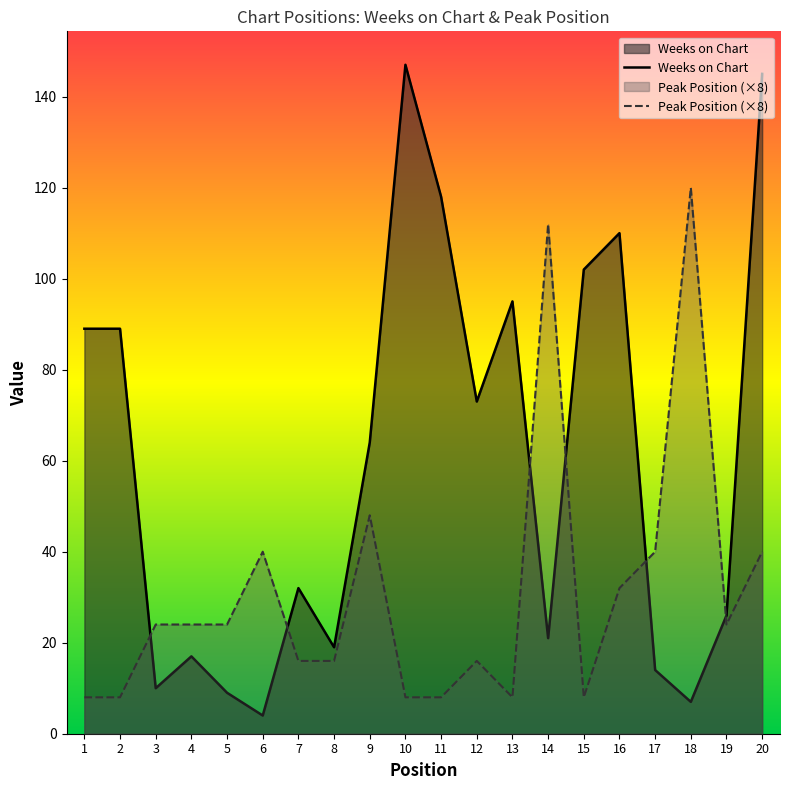

Which category has the highest value in the Weeks on Chart series?

10